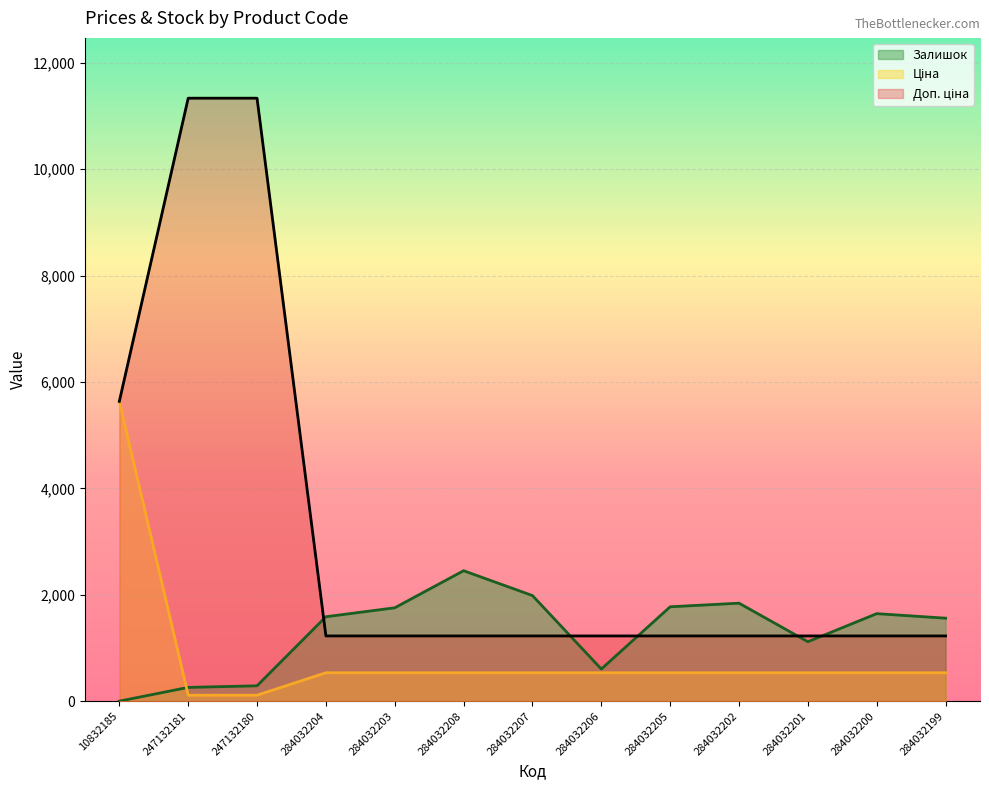

The Доп. ціна series shows 1227.2 at 284032206. True or false?

True